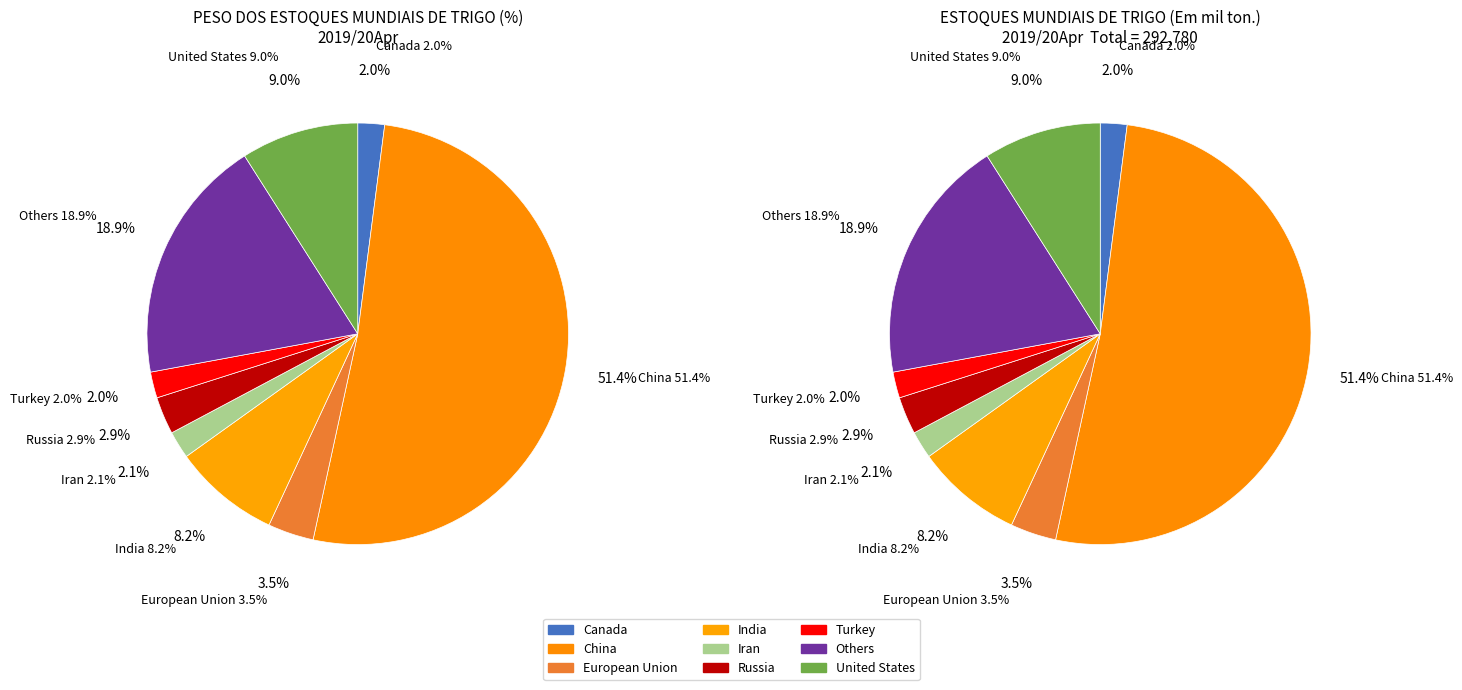

The Iran slice represents 2% of the pie. True or false?

True